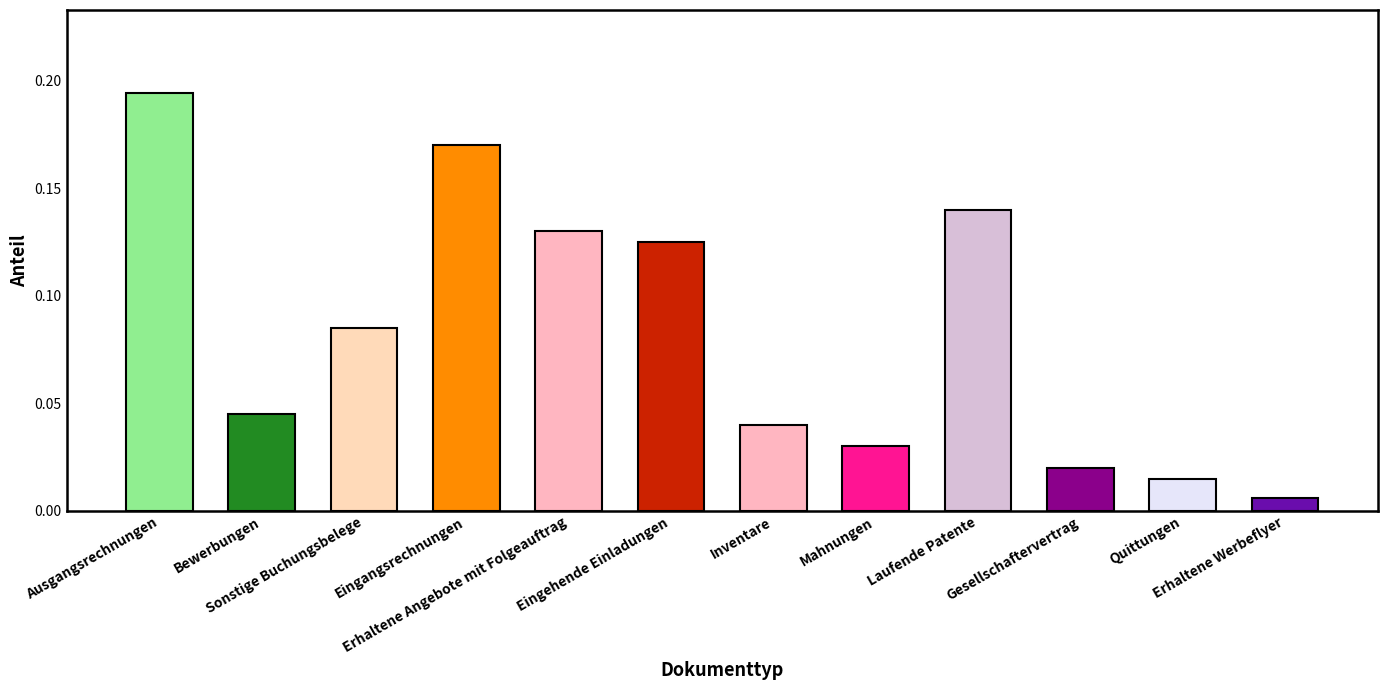

What is the difference between the values at Erhaltene Angebote mit Folgeauftrag and Erhaltene Werbeflyer?

0.1